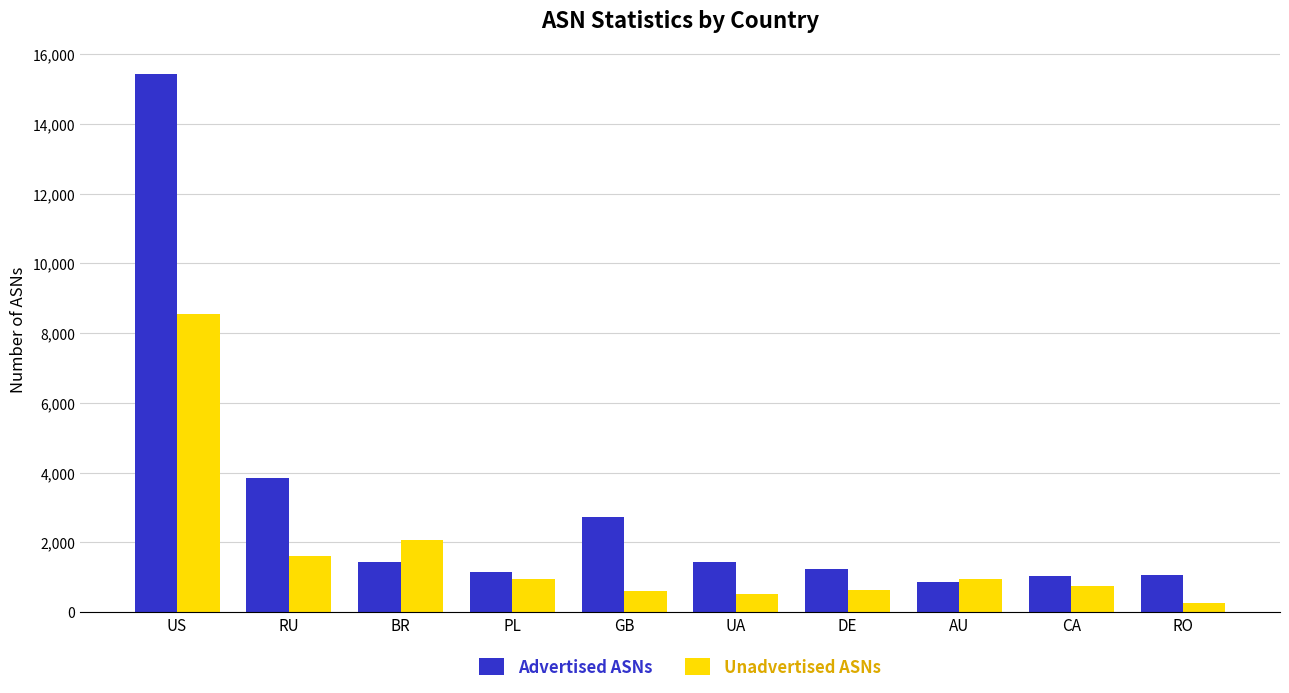

What is the minimum value shown in the chart?

267